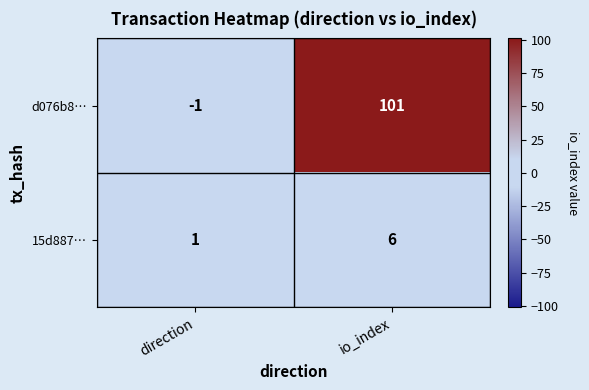

True or false: d076b8… has a value of 137 at io_index.

False